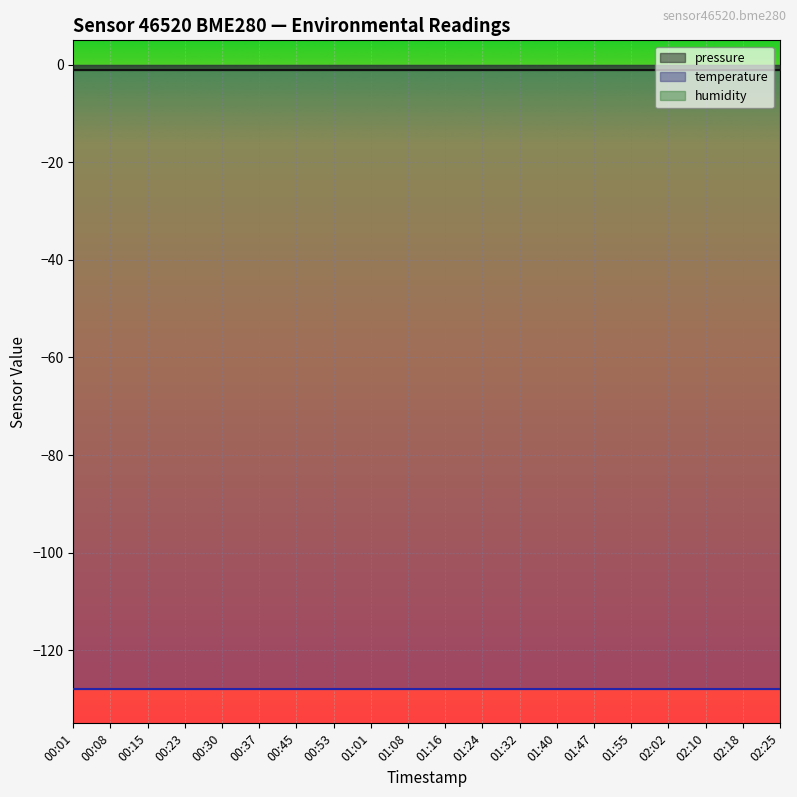

True or false: pressure and temperature intersect in this chart.

False